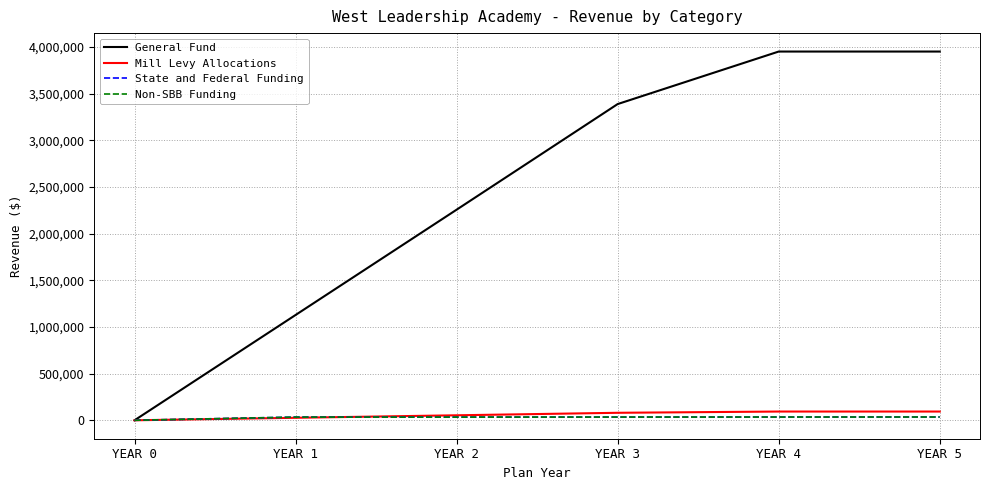

Does the chart display data point markers on the line(s)?

No